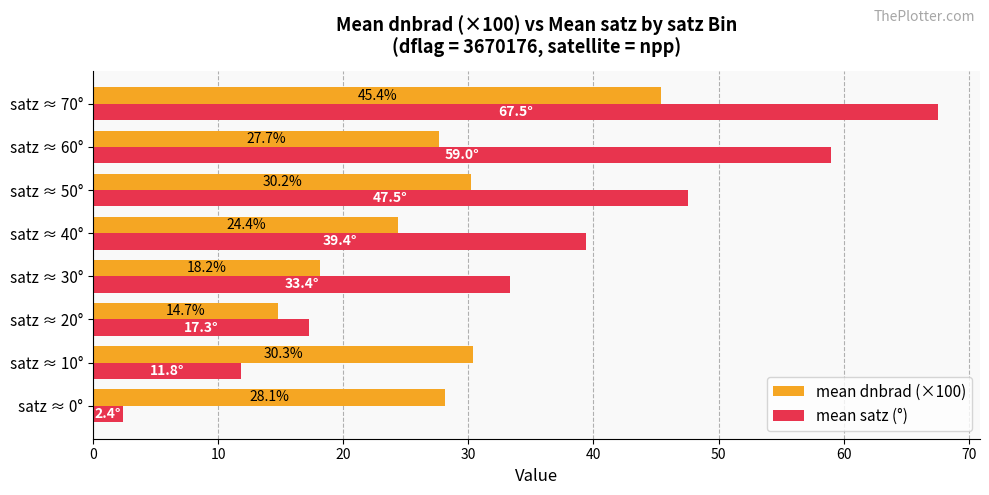

What is the average value of the mean satz (°) series?

34.8